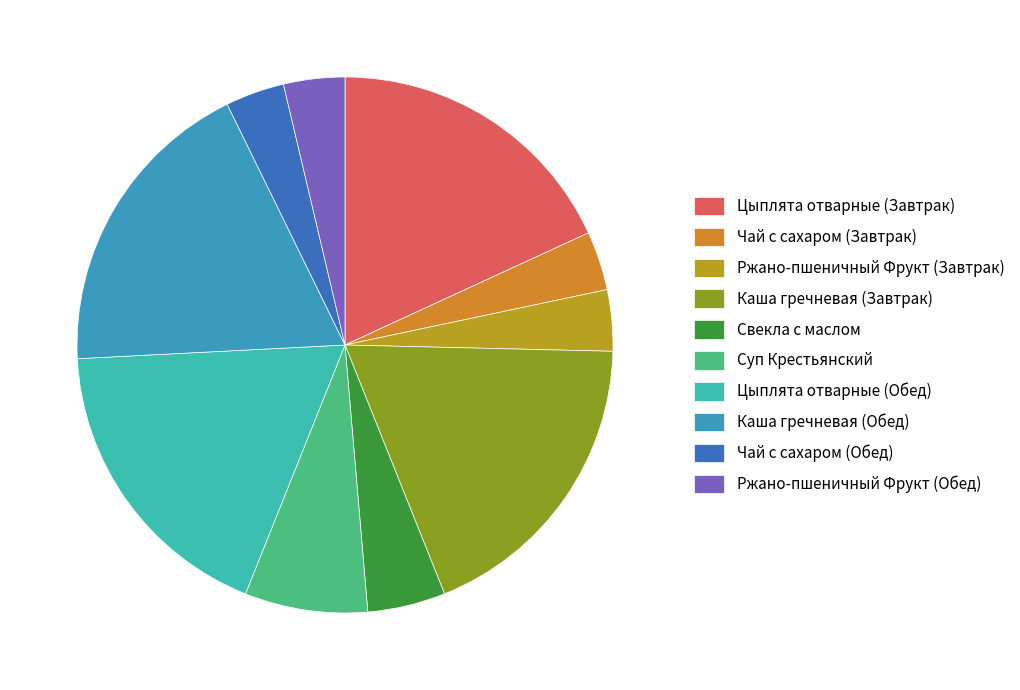

Approximately how many times larger is the value at Суп Крестьянский compared to Каша гречневая (Завтрак)?

0.4